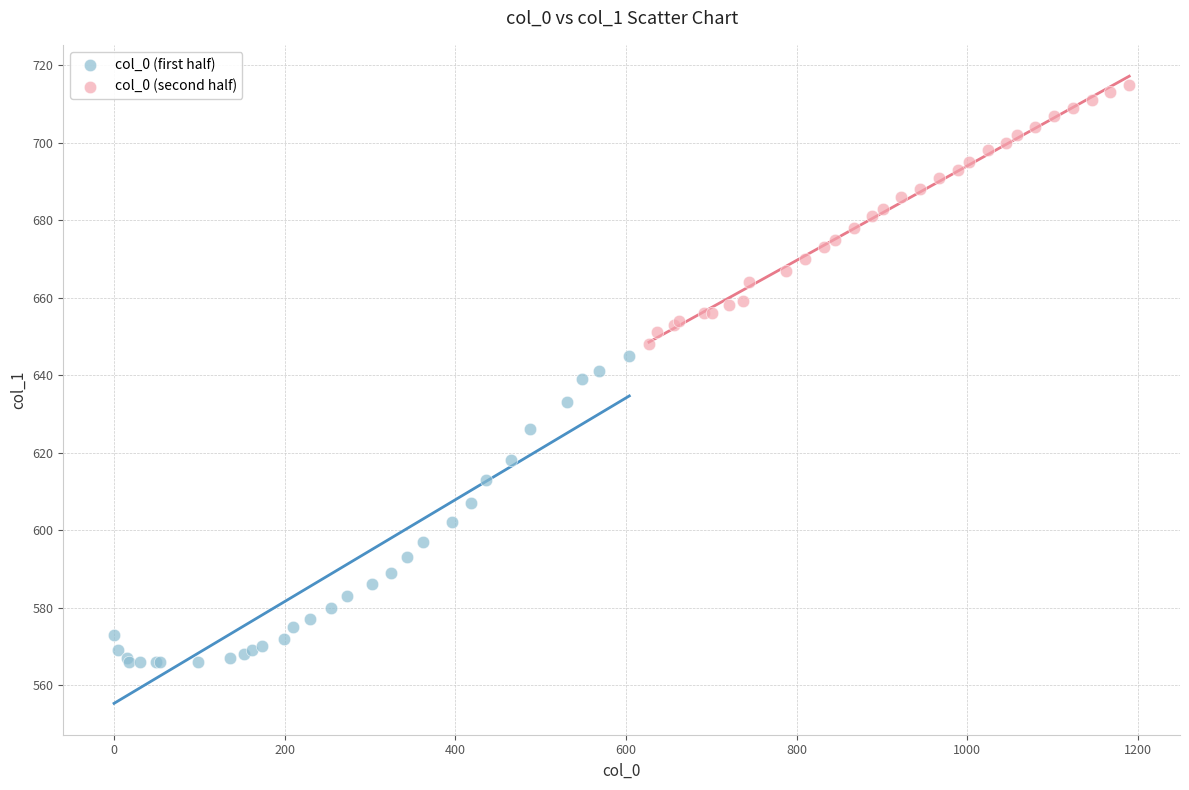

Which series reaches the minimum Y coordinate?

col_0 (first half)